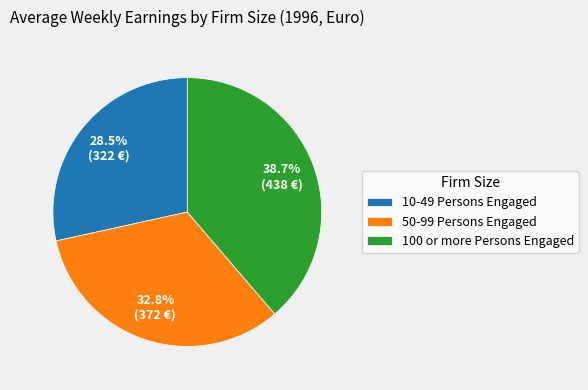

To the nearest percent, what percentage of the pie is 100 or more Persons Engaged?

39%